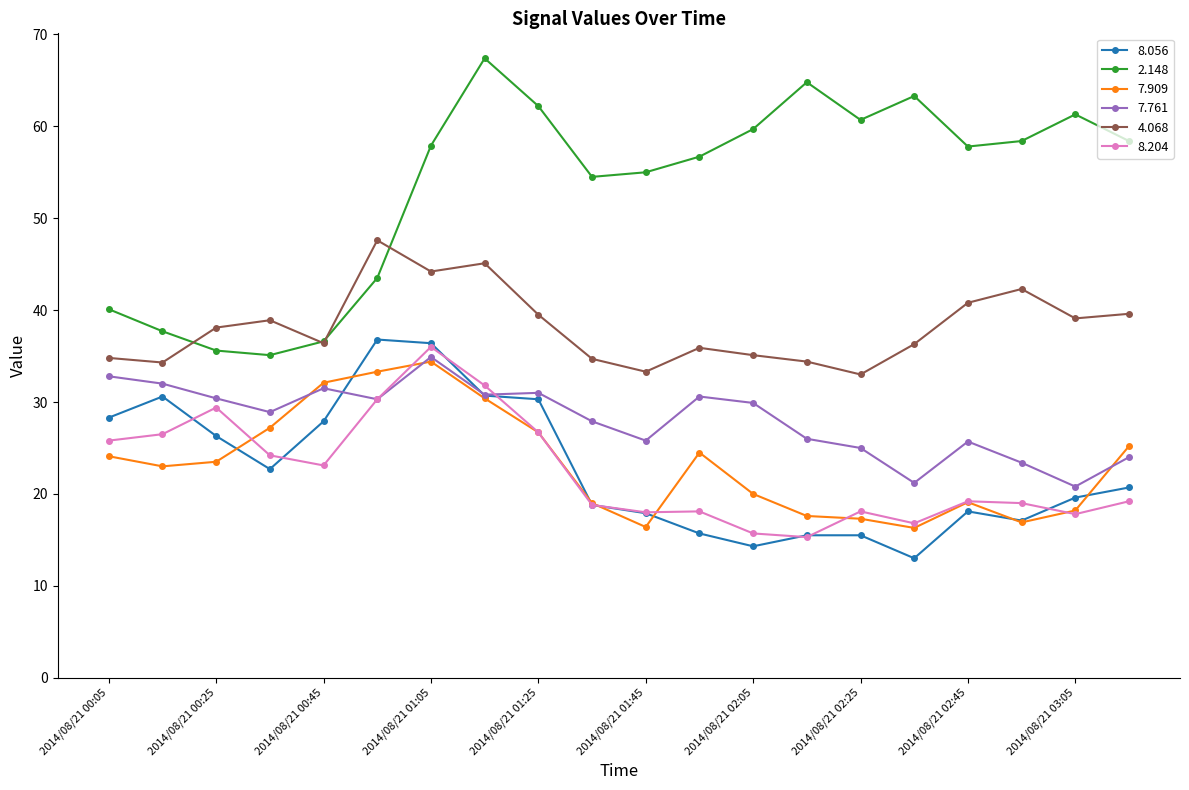

True or false: 7.761 and 2.148 intersect in this chart.

False